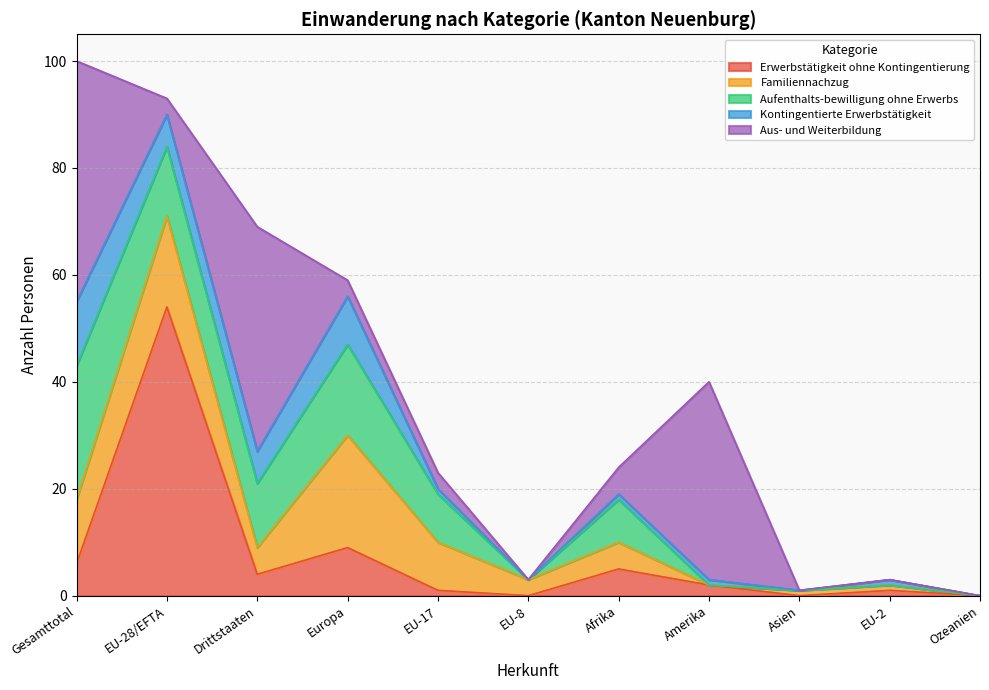

What is the difference between the highest and lowest values at EU-17?

8